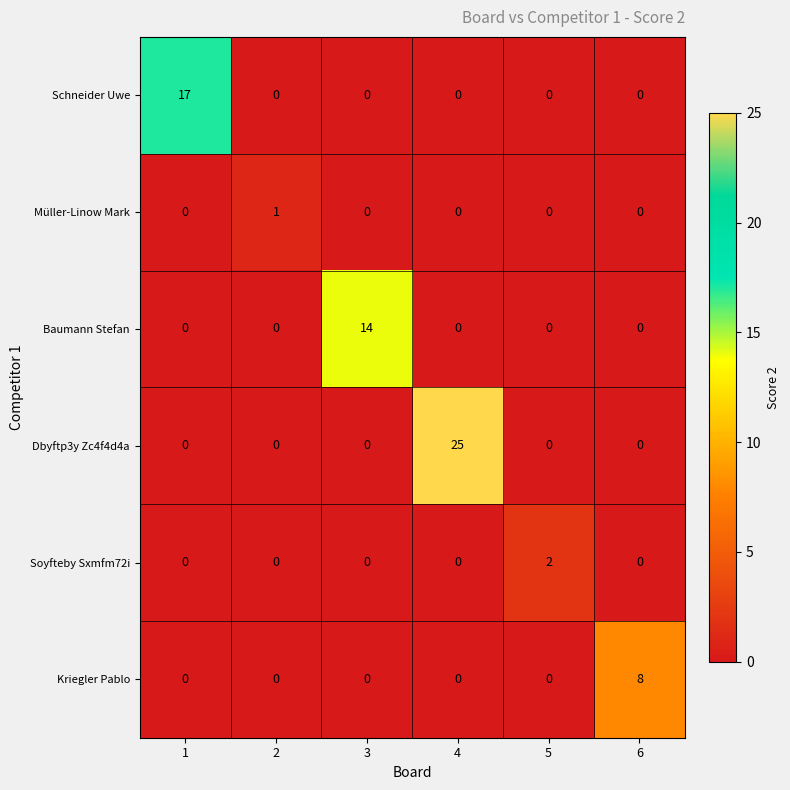

What is the average value of the Dbyftp3y Zc4f4d4a series?

4